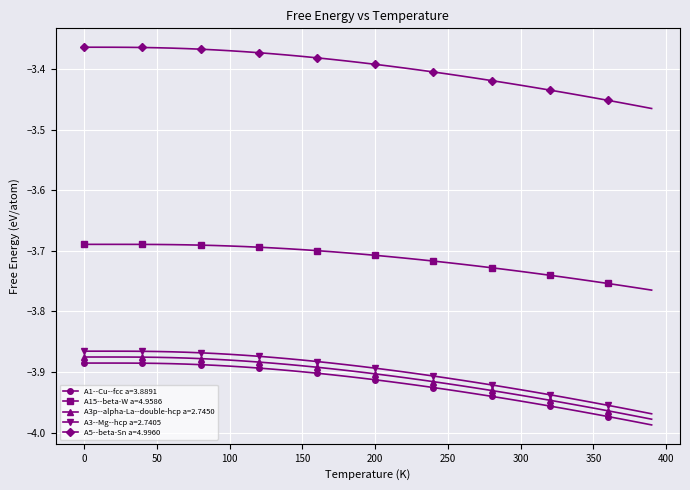

Which series has the largest total across all categories?

A5--beta-Sn a=4.9960